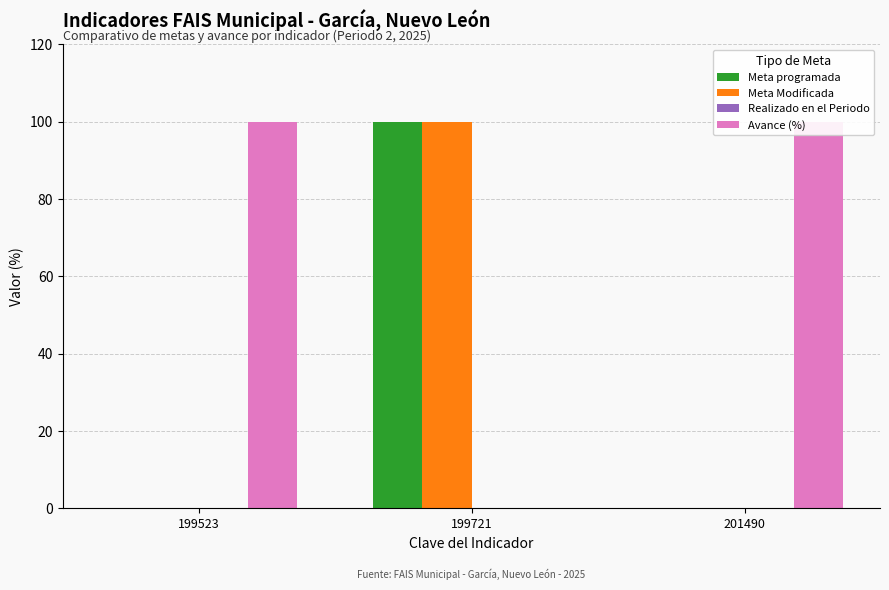

How many Meta Modificada values are between 0 and 100?

3